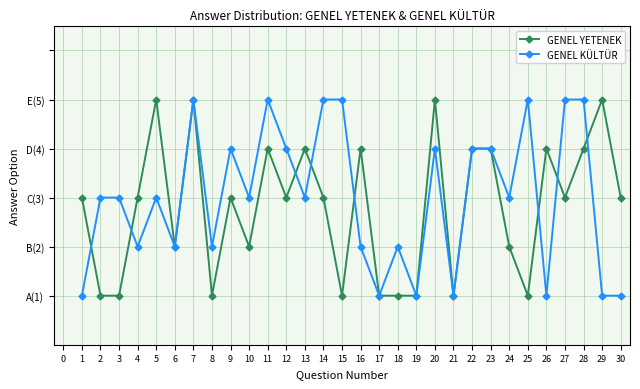

Does the chart display data point markers on the line(s)?

Yes